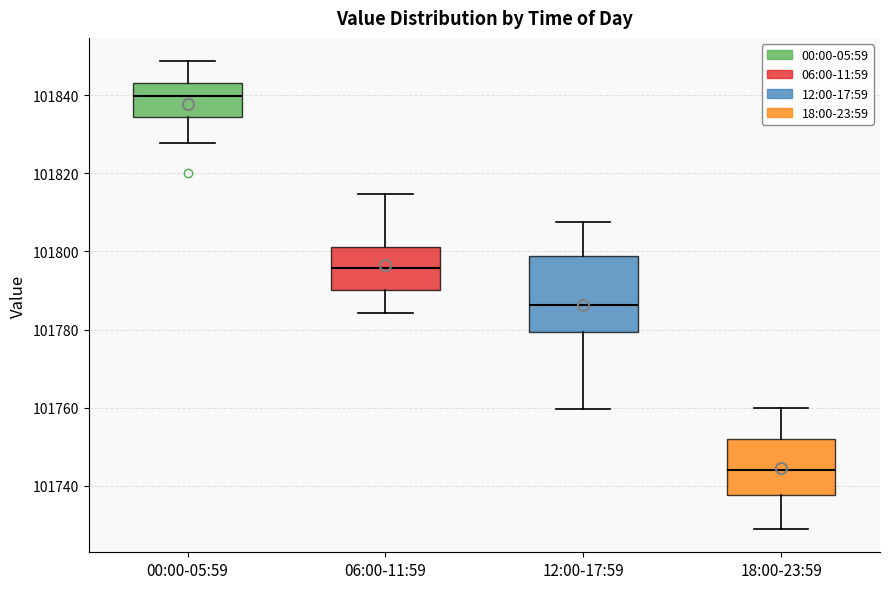

Reading left to right, read every box against the y-axis: the position of its median line, the range the box covers, and the ends of its whiskers. The values are not printed on the chart, so give them approximately, as read against the axis.

00:00-05:59: median 101840, box 101834 to 101844, whiskers 101828 to 101848
06:00-11:59: median 101796, box 101790 to 101802, whiskers 101784 to 101814
12:00-17:59: median 101786, box 101780 to 101798, whiskers 101760 to 101808
18:00-23:59: median 101744, box 101738 to 101752, whiskers 101728 to 101760